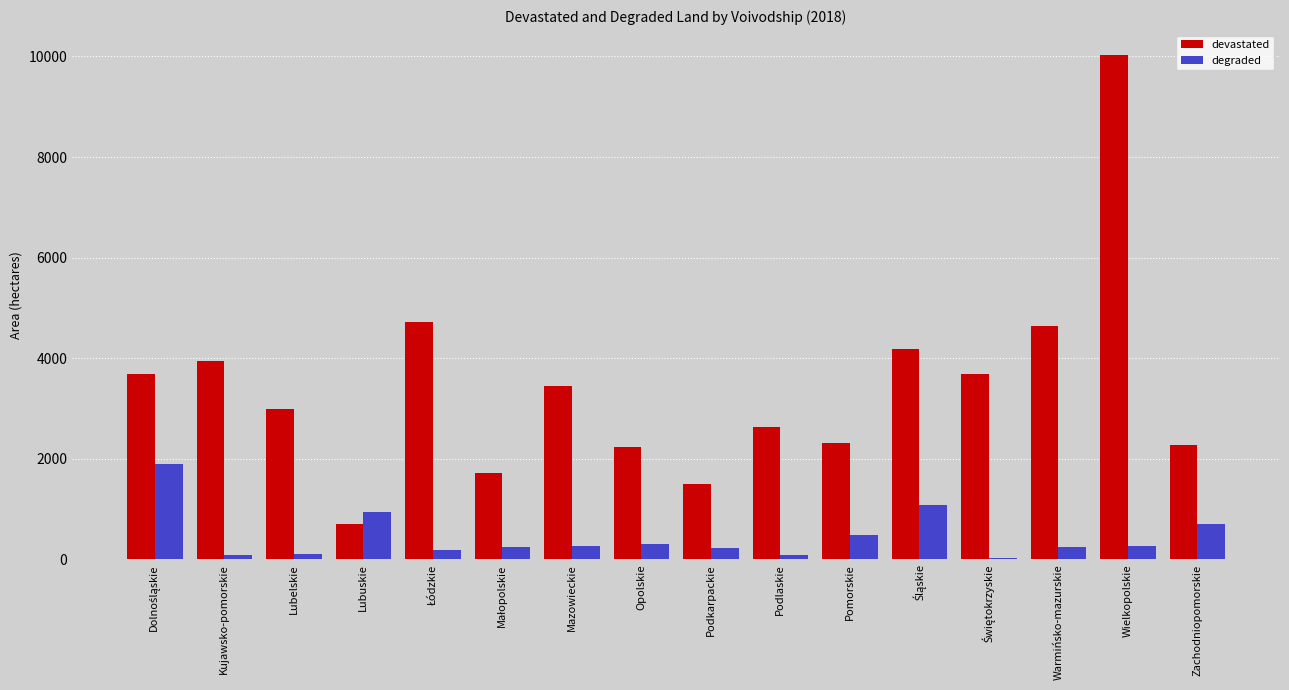

What is the difference between the maximum and minimum values in the degraded series?

1854